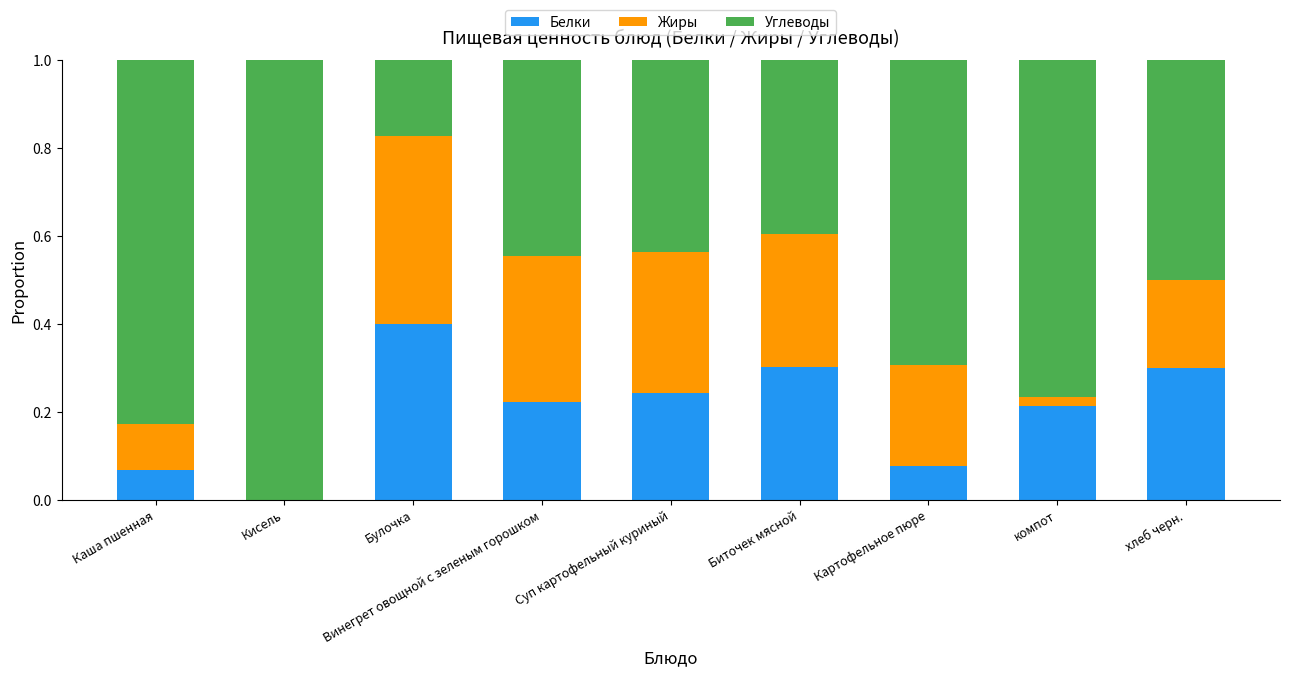

Which category has the highest value in the Белки series?

Булочка